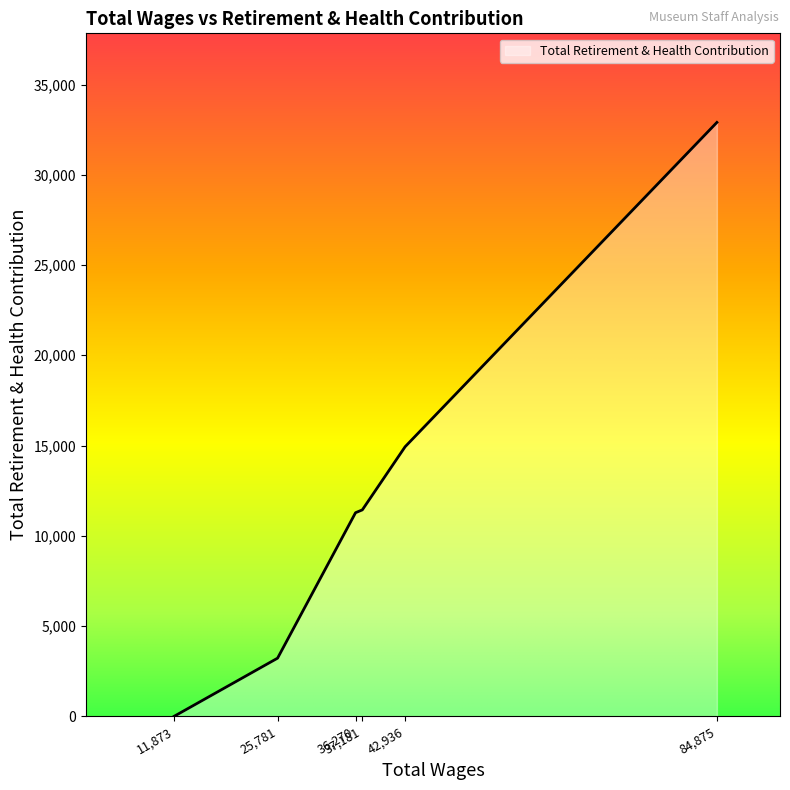

Does the chart display data point markers on the line(s)?

No